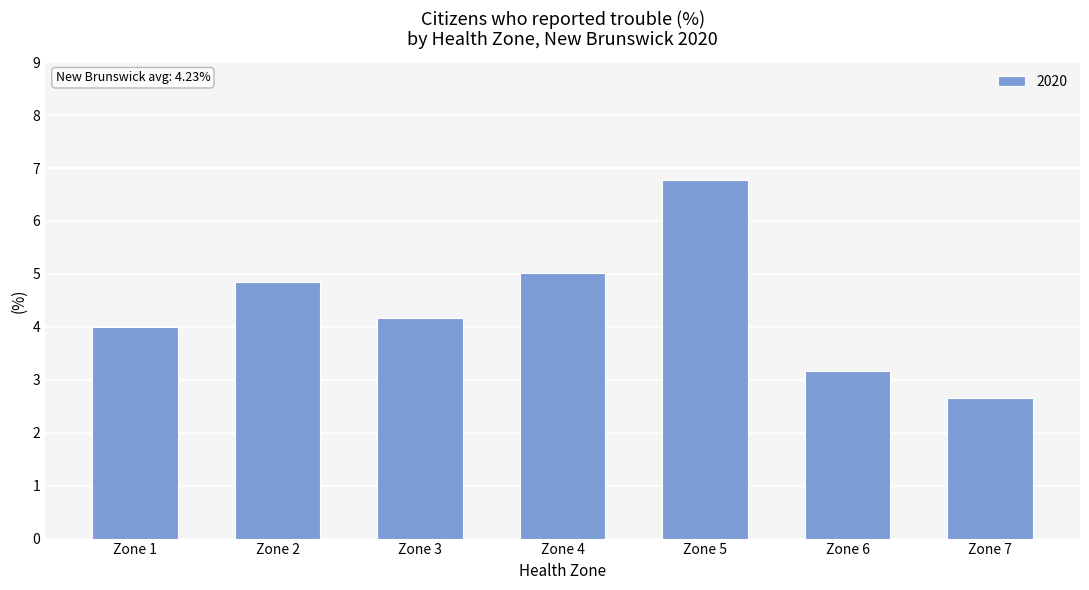

At which category does the chart reach its minimum across all series?

Zone 7